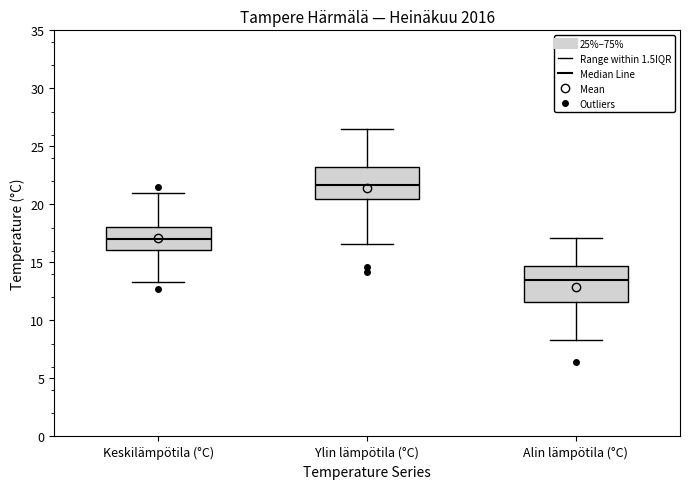

Reading left to right, read every box against the y-axis: the position of its median line, the range the box covers, and the ends of its whiskers. The values are not printed on the chart, so give them approximately, as read against the axis.

Keskilämpötila (°C): median 17.0, box 16.0 to 18.0, whiskers 13.5 to 21.0
Ylin lämpötila (°C): median 21.5, box 20.5 to 23.0, whiskers 16.5 to 26.5
Alin lämpötila (°C): median 13.5, box 11.5 to 14.5, whiskers 8.5 to 17.0